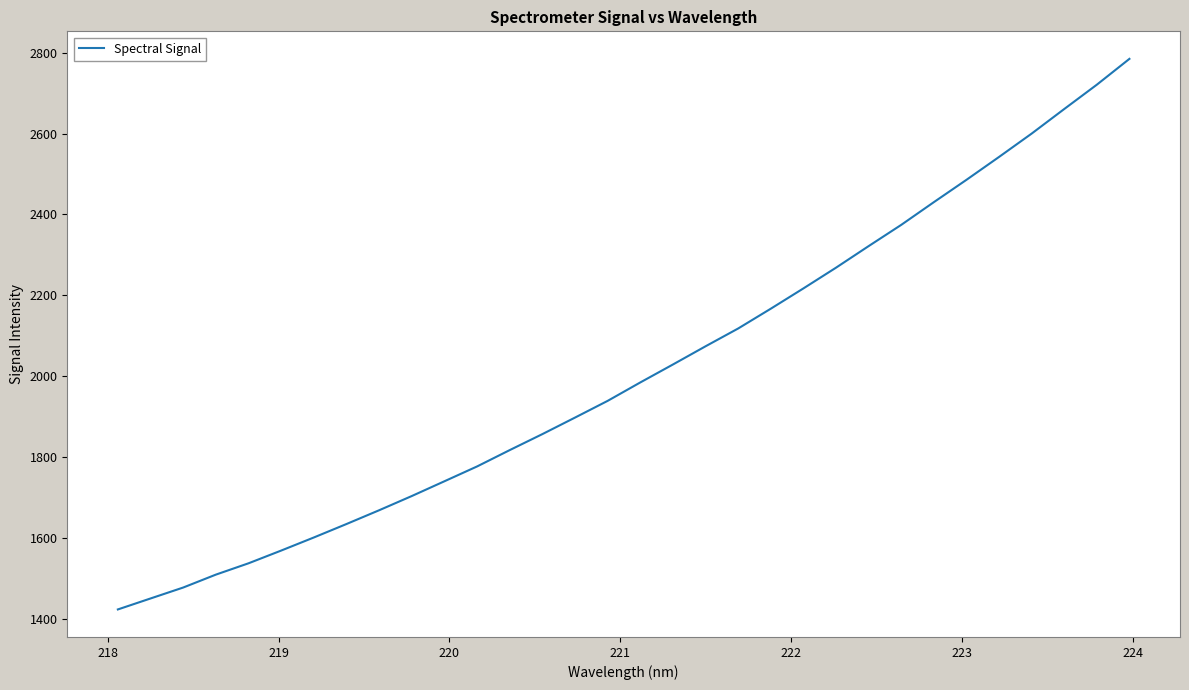

What is the greatest value displayed?

2785.1